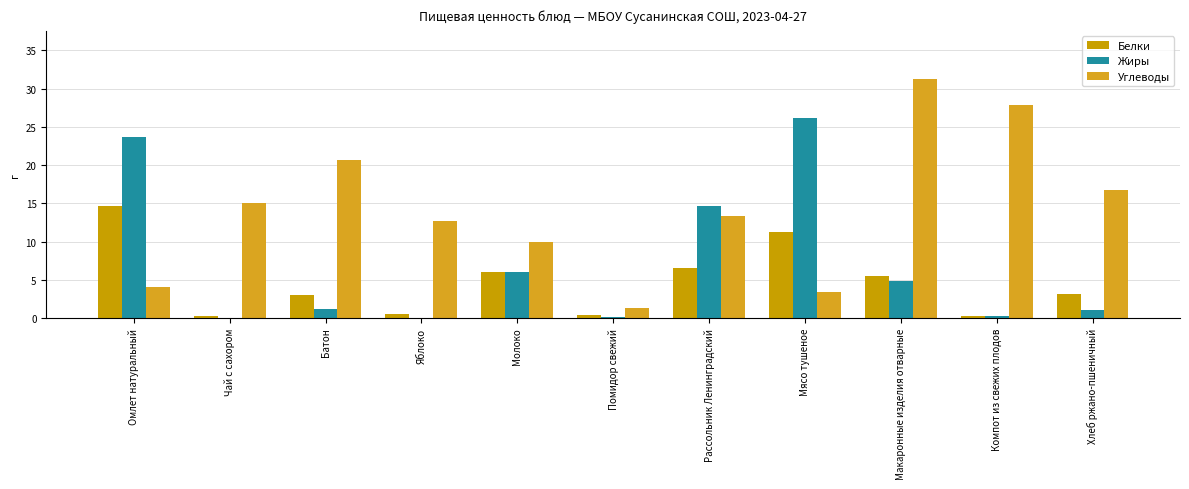

Count the number of categories in the chart.

11